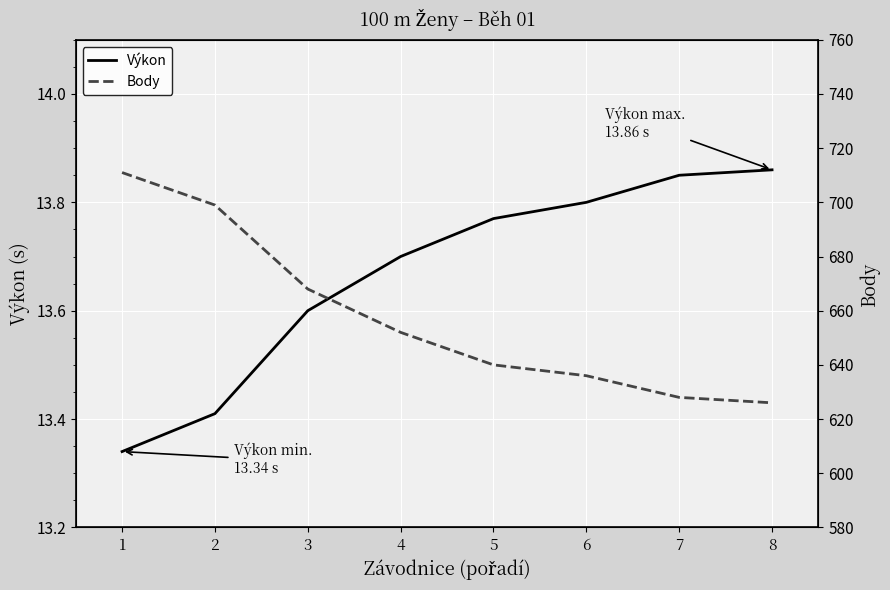

Which category has the highest value across all series?

1